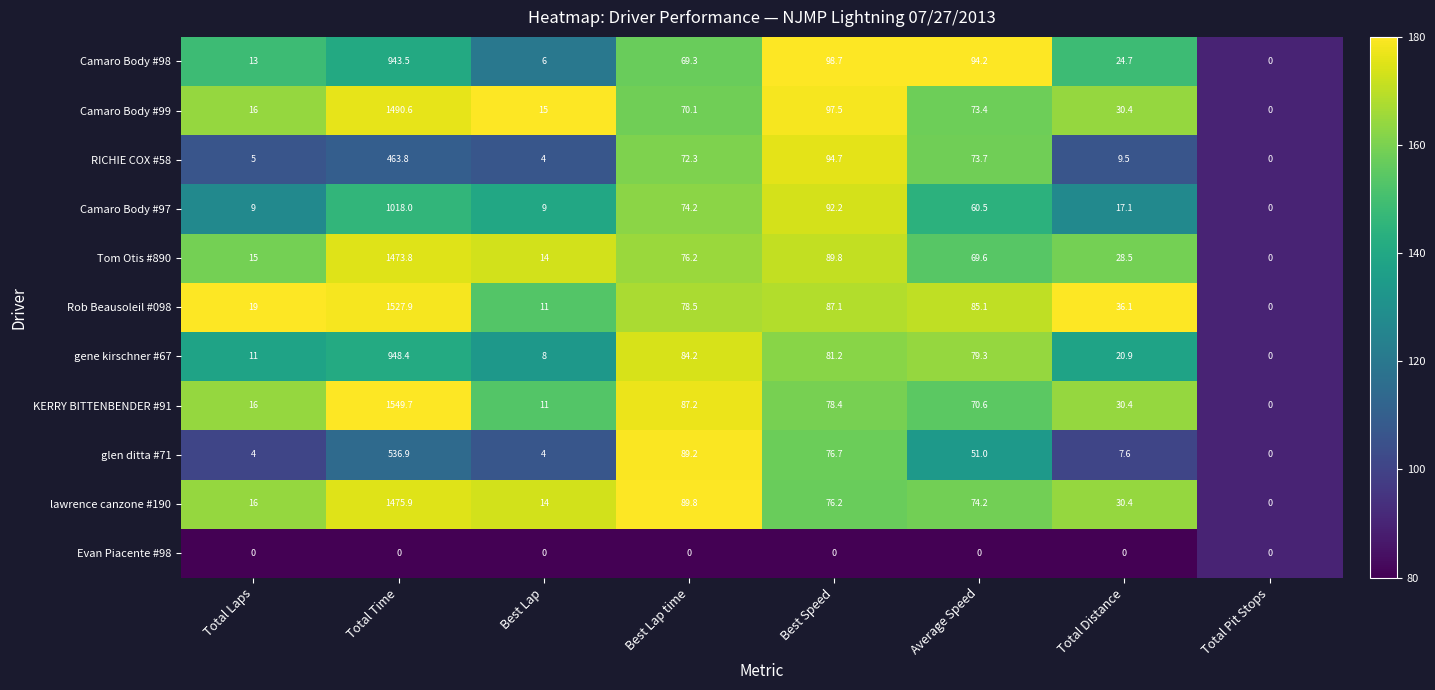

Which series has the largest total across all categories?

Rob Beausoleil #098